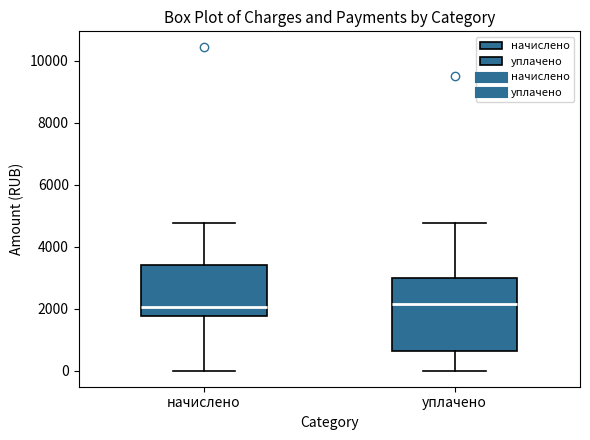

Where does the median line of the box for начислено sit on the y-axis? The values are not printed on the chart, so give them approximately, as read against the axis.

2000